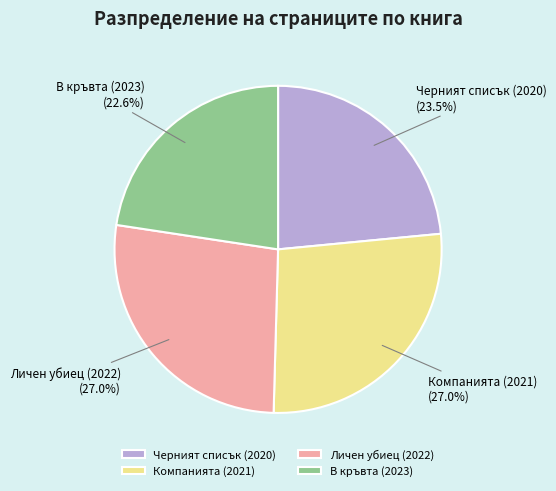

What is the smallest slice in the pie chart?

В кръвта (2023)